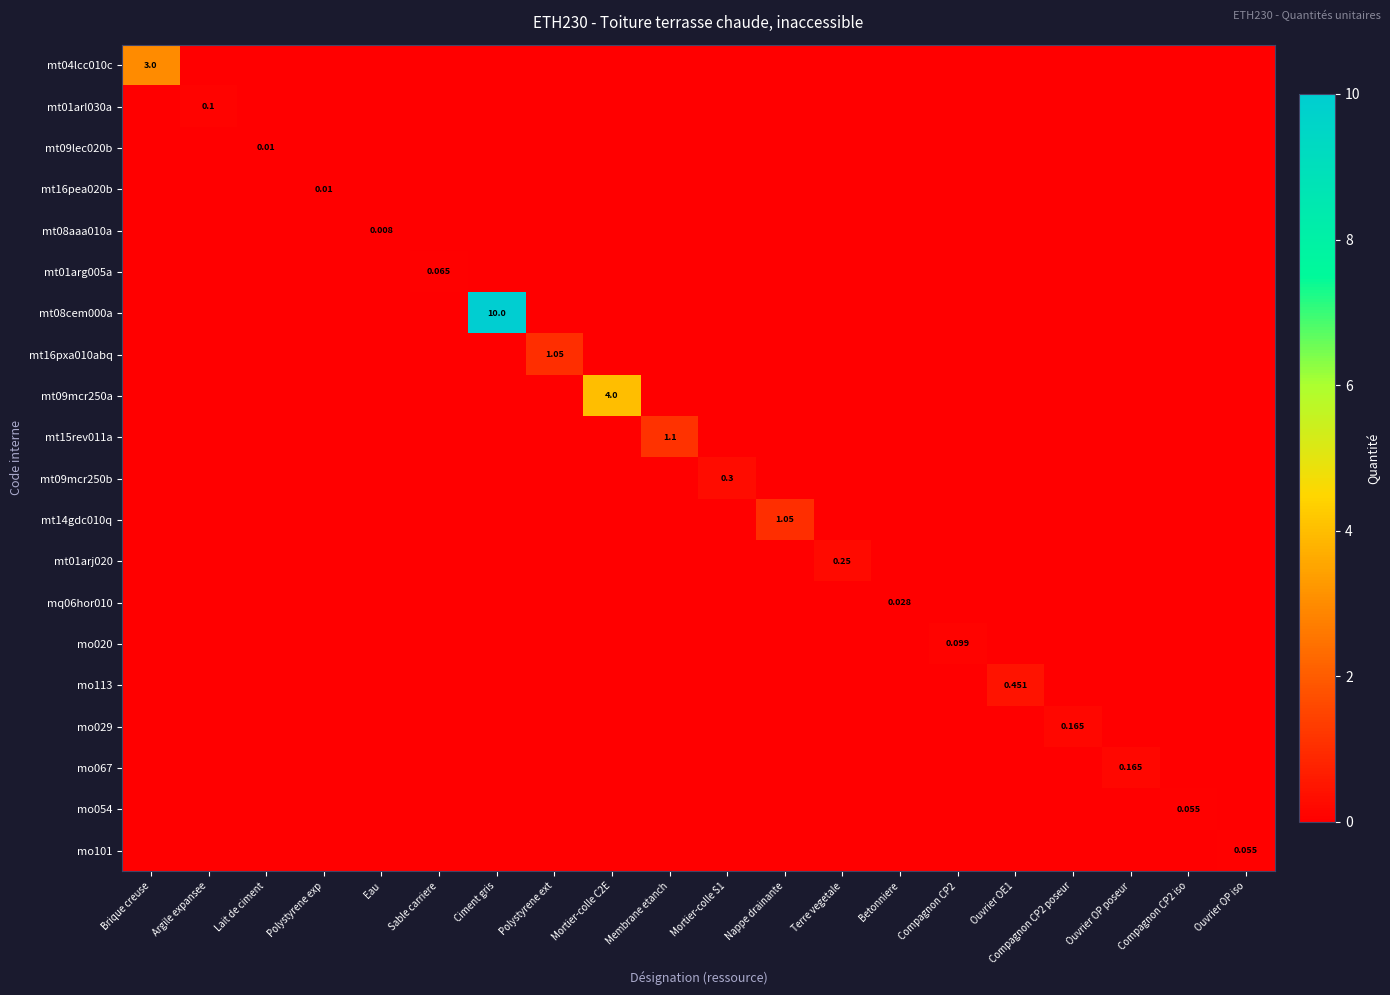

Which series changed the most between Polystyrene exp and Sable carriere?

mt01arg005a